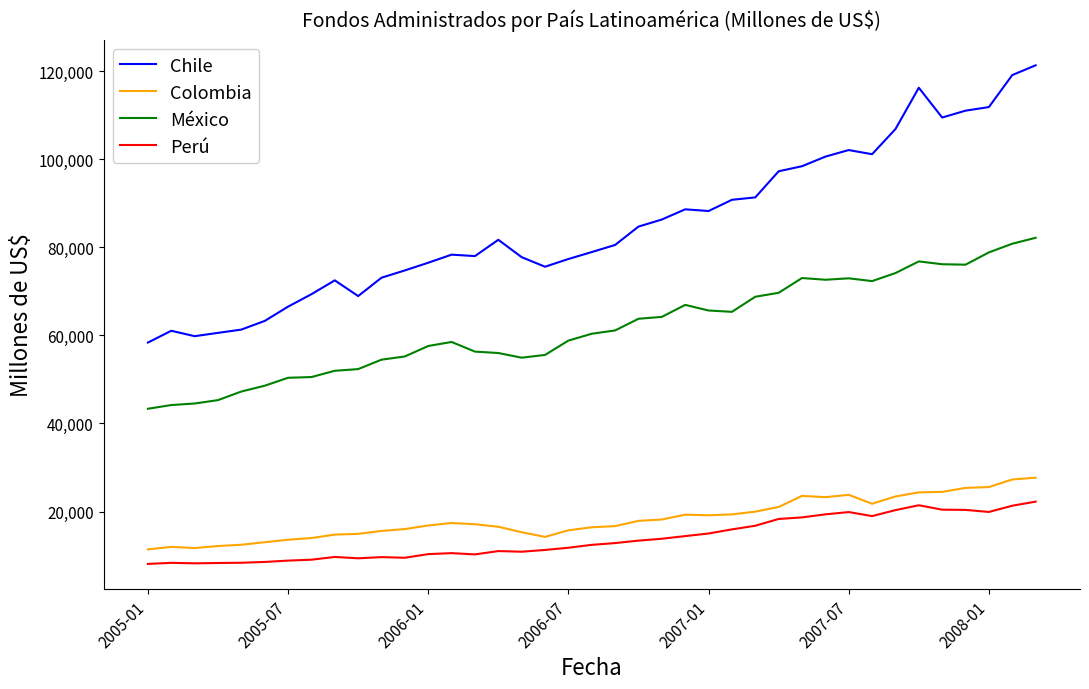

Rank the series by their maximum value, from lowest to highest.

Perú, Colombia, México, Chile